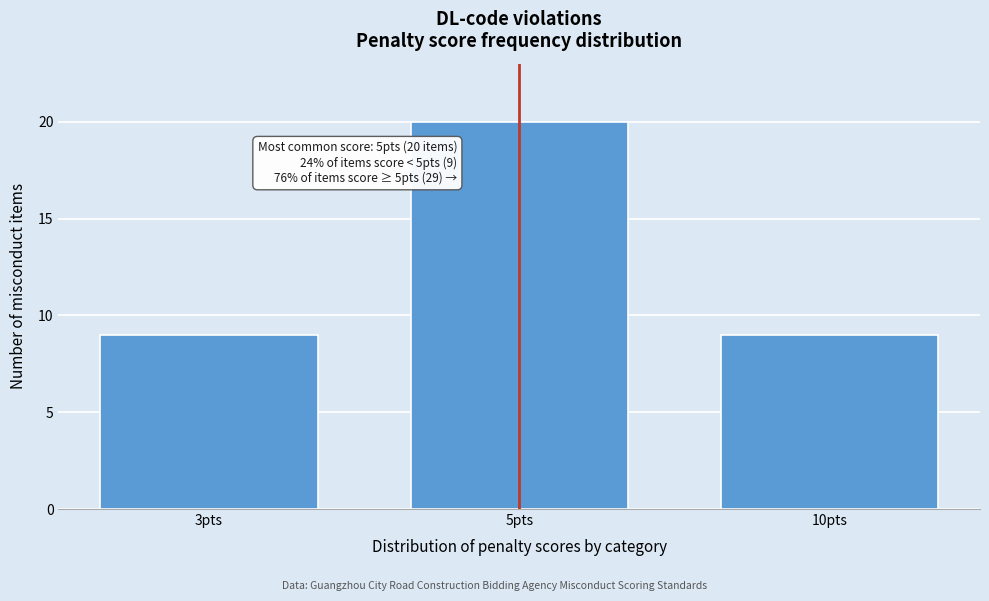

Reading right to left, extract all data points from this chart.

10pts=9	5pts=20	3pts=9